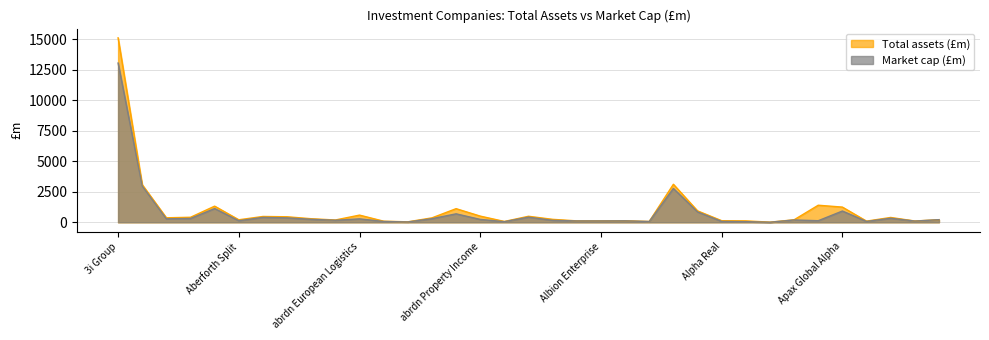

Reading left to right, transcribe all the data shown in this chart.

Total assets (£m): 15124.2	3085.6	371.1	413.7	1325.9	209.0	479.0	454.5	294.1	190.2	590.6	91.8	40.1	365.2	1119.1	509.2	70.5	495.5	243.2	118.8	120.5	126.9	69.5	3118.7	938.9	133.4	118.6	14.4	207.2	1400.9	1247.7	97.4	398.3	107.5	215.9
Market cap (£m): 13056.7	2977.4	286.5	316.1	1128.3	131.3	404.9	365.1	246.1	167.7	282.3	70.7	29.8	298.2	694.9	237.9	53.2	423.6	161.0	112.3	113.1	120.0	65.0	2773.7	853.6	73.9	53.7	5.6	192.4	131.1	925.2	71.0	333.5	100.9	216.0